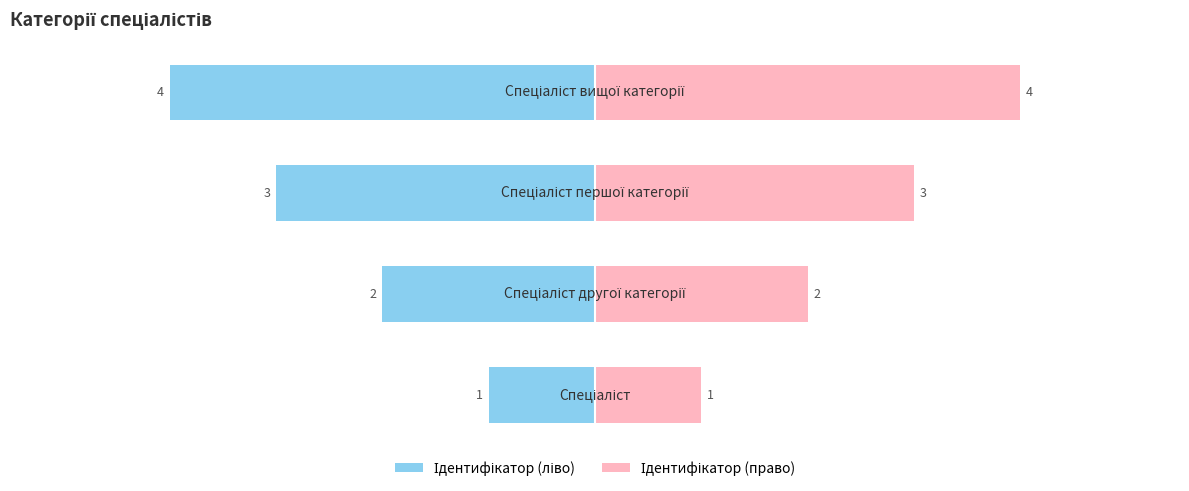

What is the maximum value shown in the chart?

4